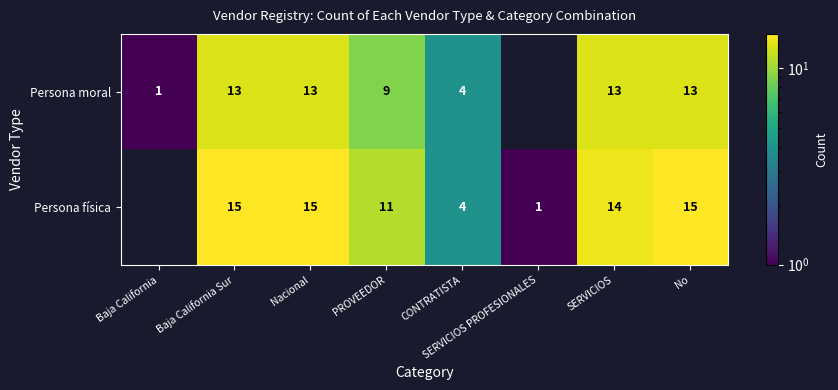

What is the total value across all series at PROVEEDOR?

20